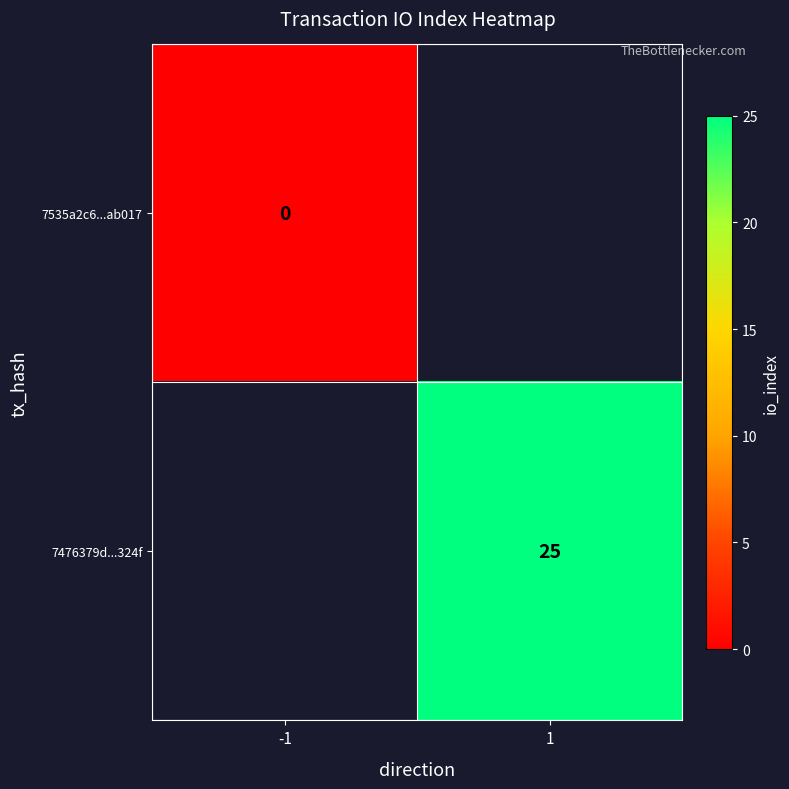

Is it true that 7476379d...324f equals 25 at 1?

True